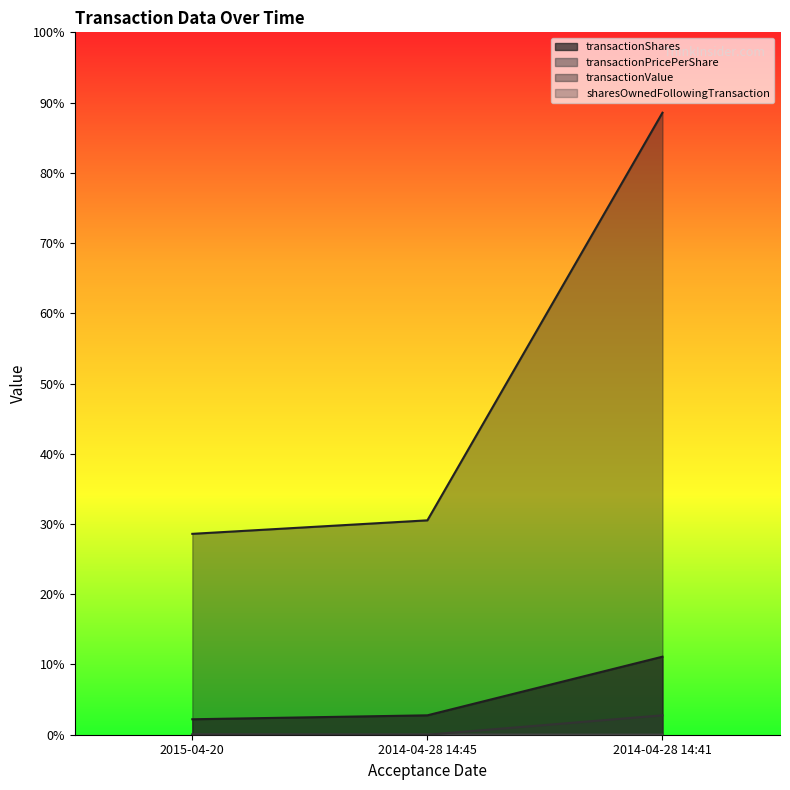

Reading right to left, list all the values displayed in this chart.

transactionShares: 2014-04-28 14:41=5000.0	2014-04-28 14:45=1243.0	2015-04-20=990.0
transactionPricePerShare: 2014-04-28 14:41=8.0	2014-04-28 14:45=11.1	2015-04-20=13.0
transactionValue: 2014-04-28 14:41=39850.0	2014-04-28 14:45=13735.0	2015-04-20=12870.0
sharesOwnedFollowingTransaction: 2014-04-28 14:41=1243.0	2014-04-28 14:45=0.0	2015-04-20=10.0